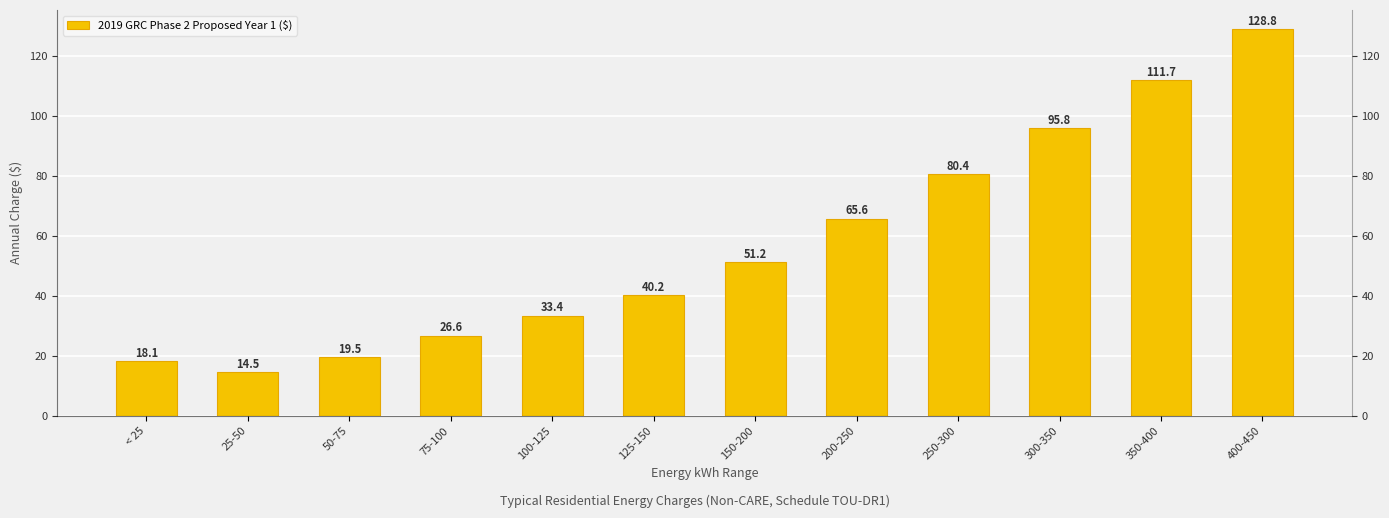

Reading right to left, extract all data points from this chart.

128.8	111.7	95.8	80.4	65.6	51.2	40.2	33.4	26.6	19.5	14.5	18.1